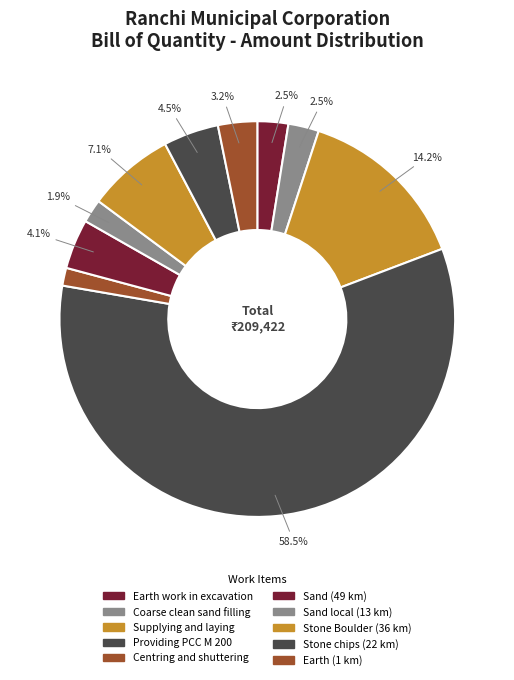

To the nearest percent, what percentage of the pie is Supplying and laying?

14%